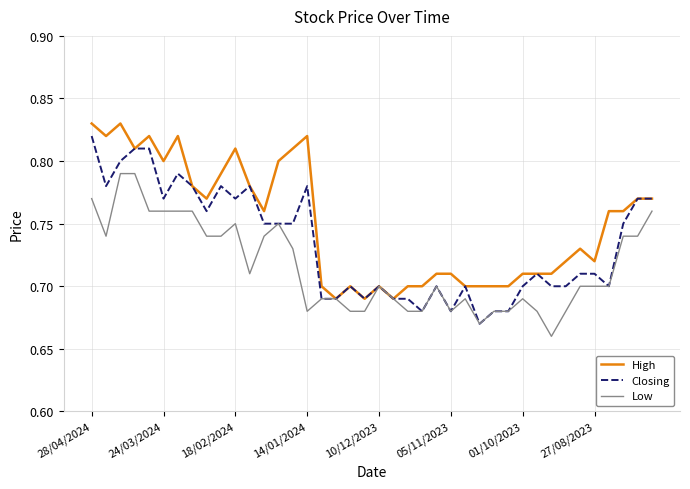

Which series has the largest total across all categories?

High